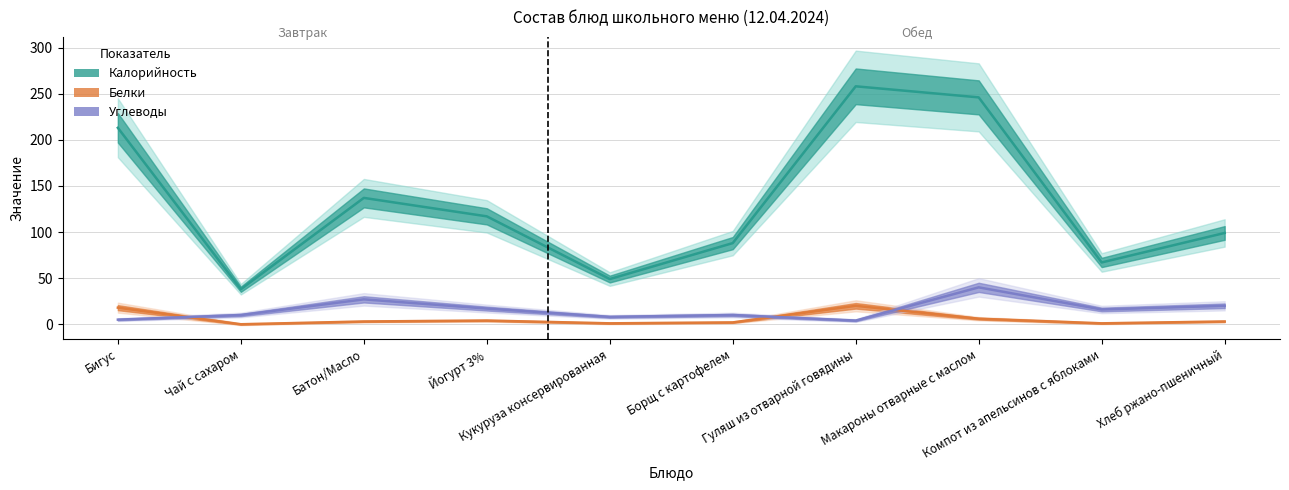

At which category does Белки reach its first local peak?

Йогурт 3%